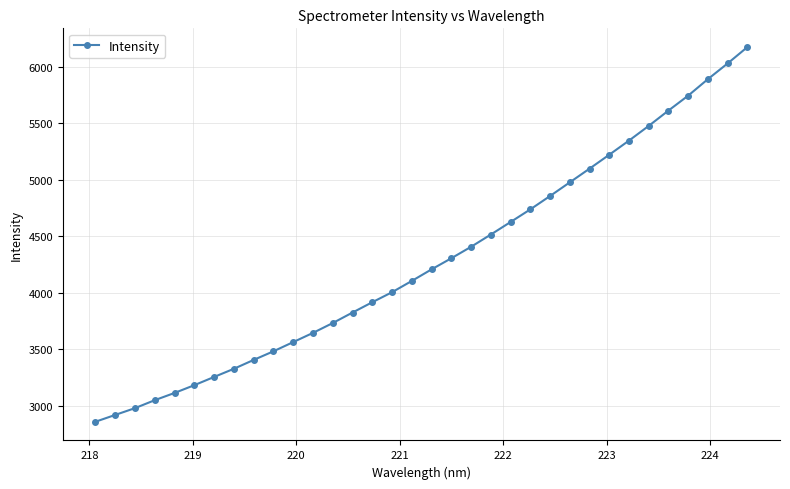

What is the difference between the maximum and second lowest values?

3253.5